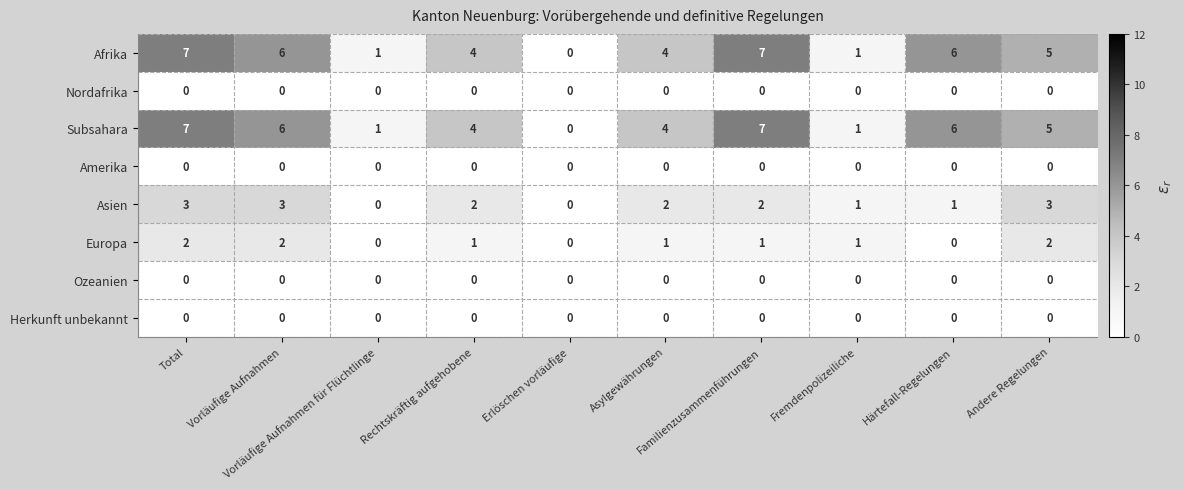

What is the difference between the maximum and minimum values in the Afrika series?

7